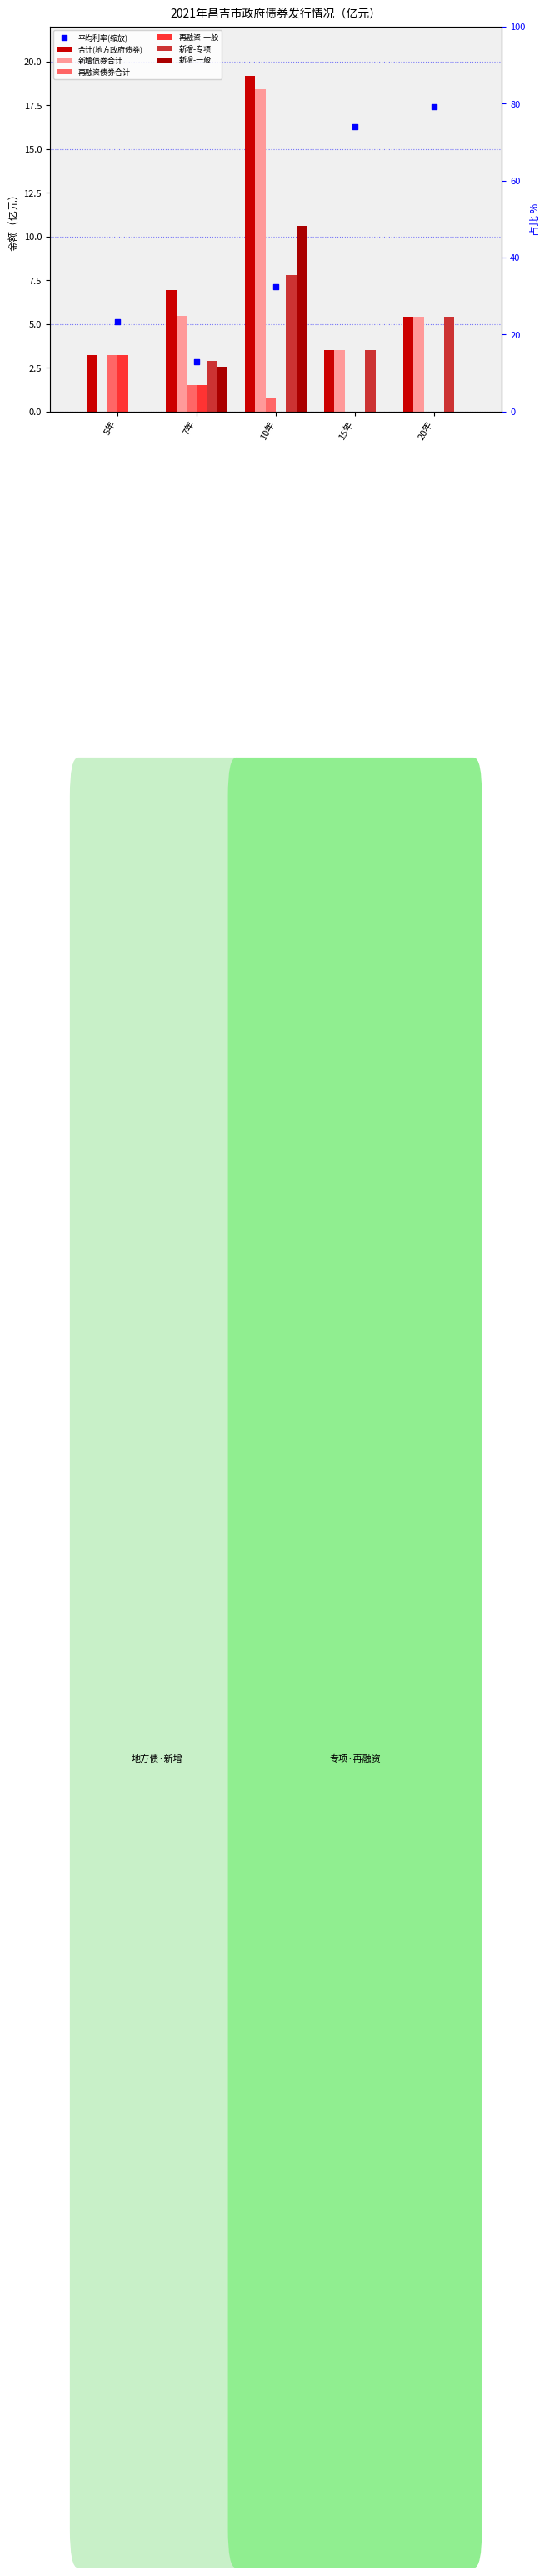

Which series reaches the minimum Y coordinate?

新增债券合计